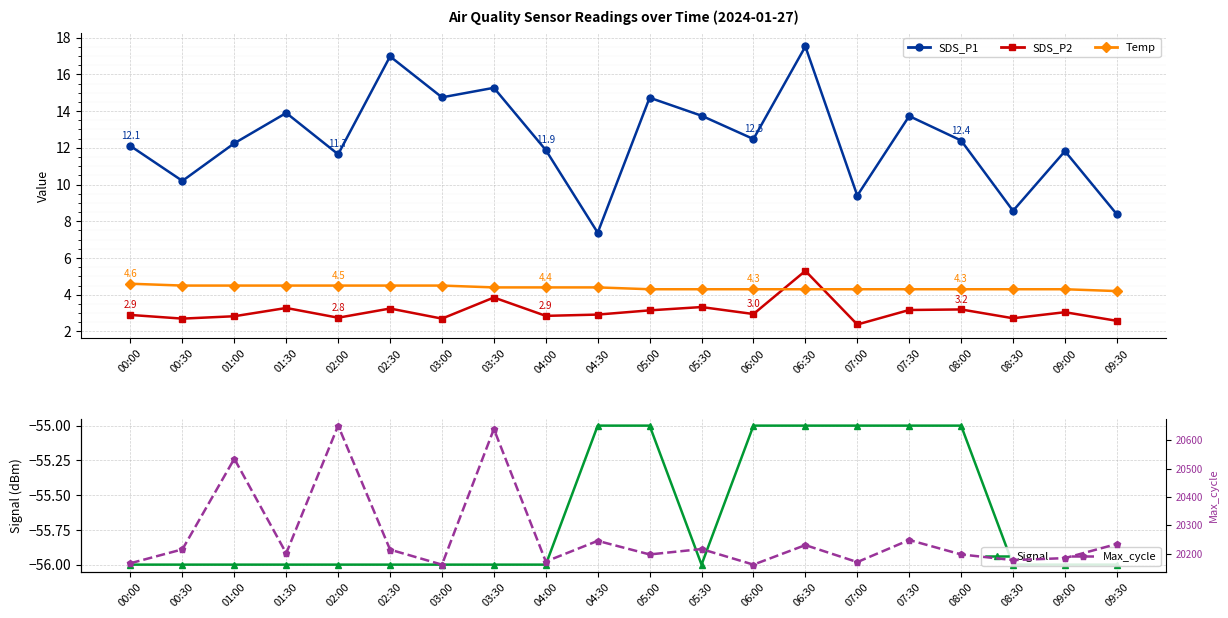

What is the label of the 6th point from the right?

07:00